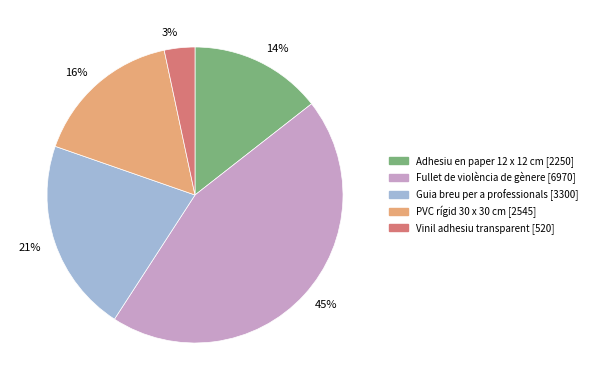

To the nearest percent, what is the average slice percentage?

20%